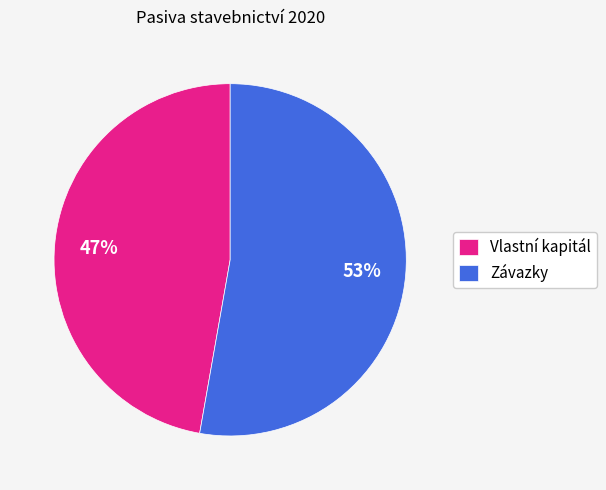

The Vlastní kapitál slice represents 38% of the pie. True or false?

False